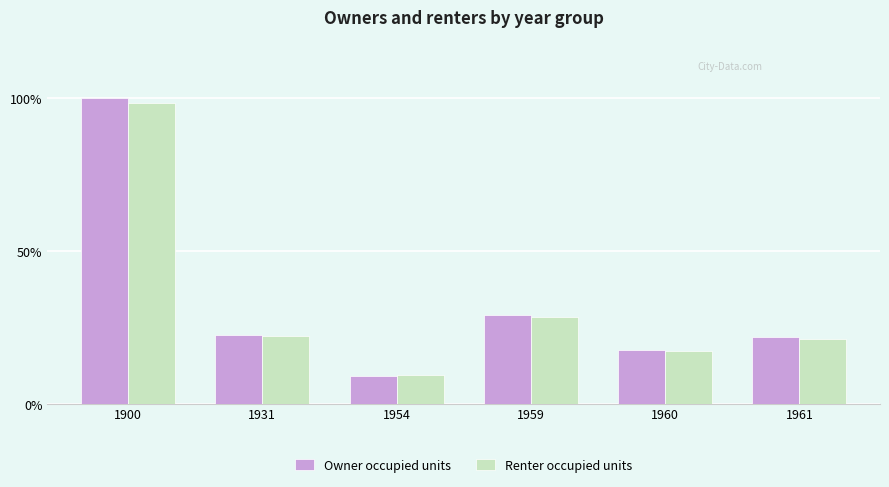

True or false: Renter occupied units has a value of 10.8 at 1931.

False